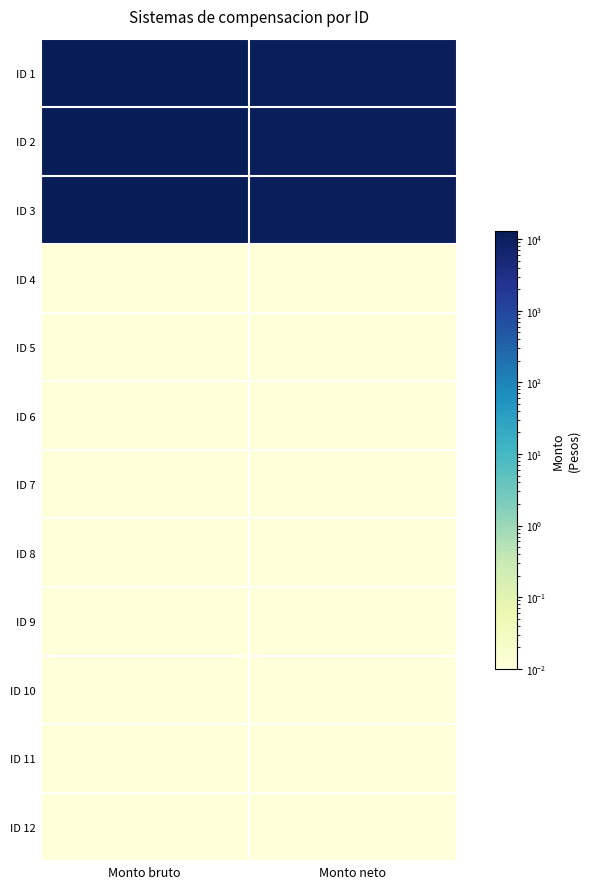

At which category is the sum across all series the highest?

Monto bruto